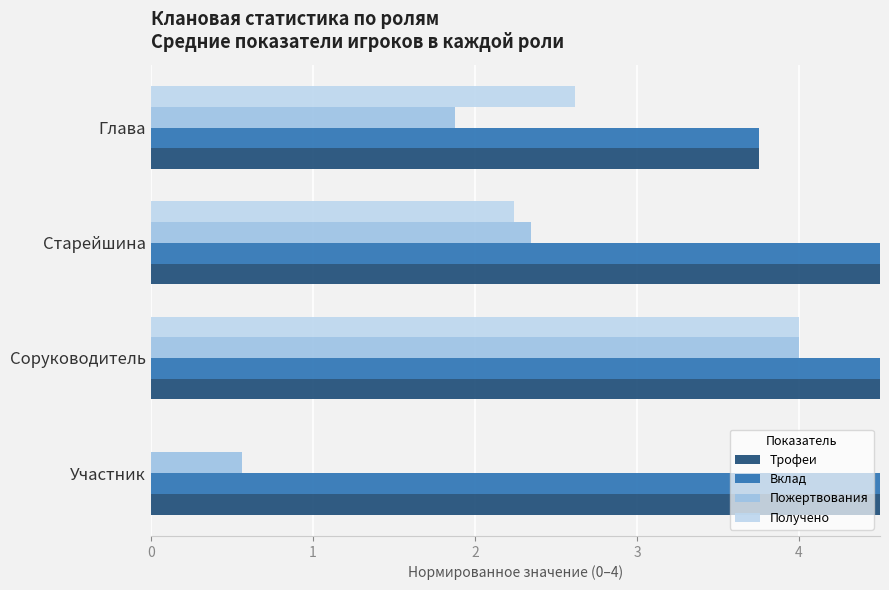

What is the value of the Трофеи bar at the 1st from the left?

28.7